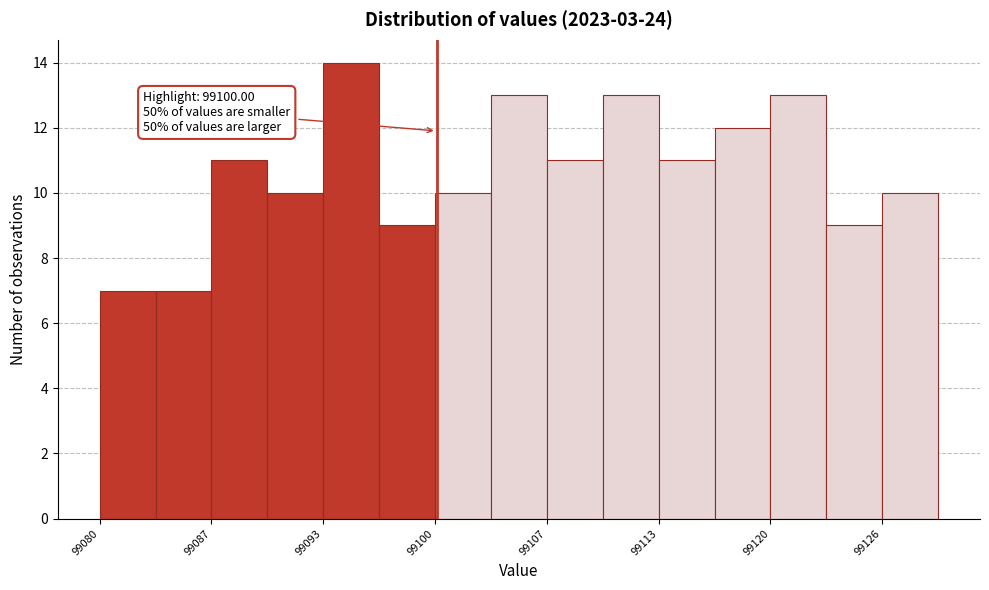

Read against the x-axis, roughly where is the centre of the tallest bar?

99095